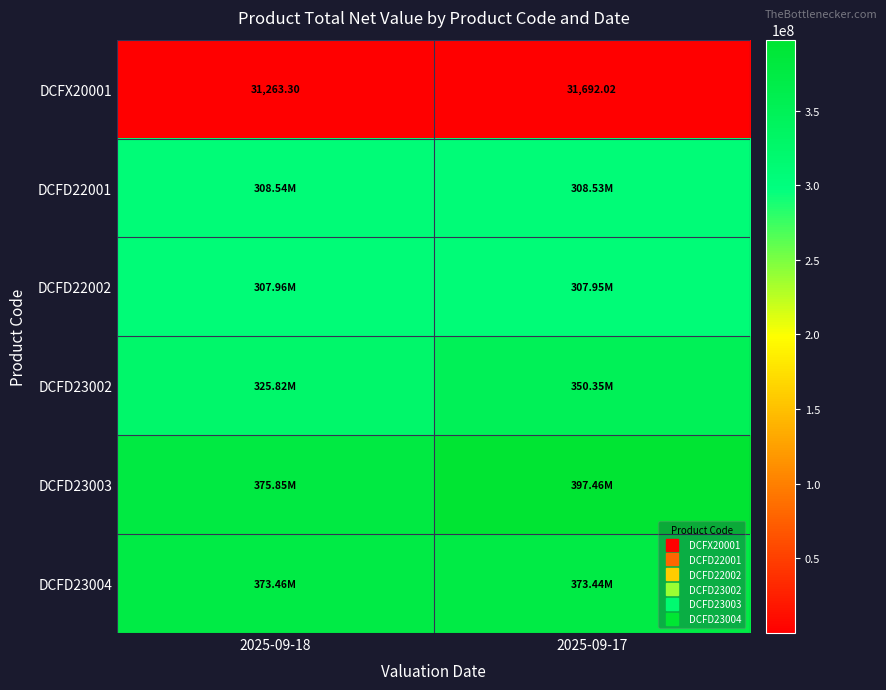

What is the sum of the DCFD23003 values at 2025-09-18 and 2025-09-17?

773308800.5